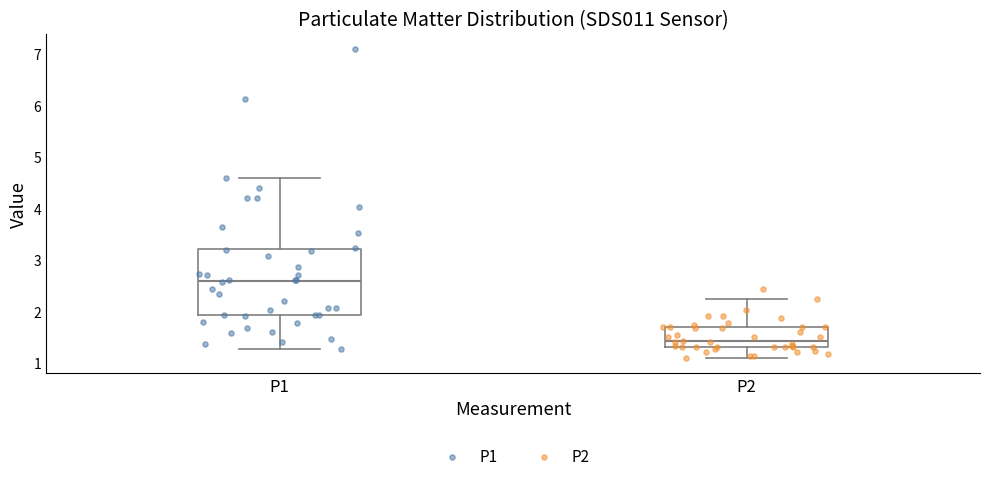

Which box's median line is the highest?

P1